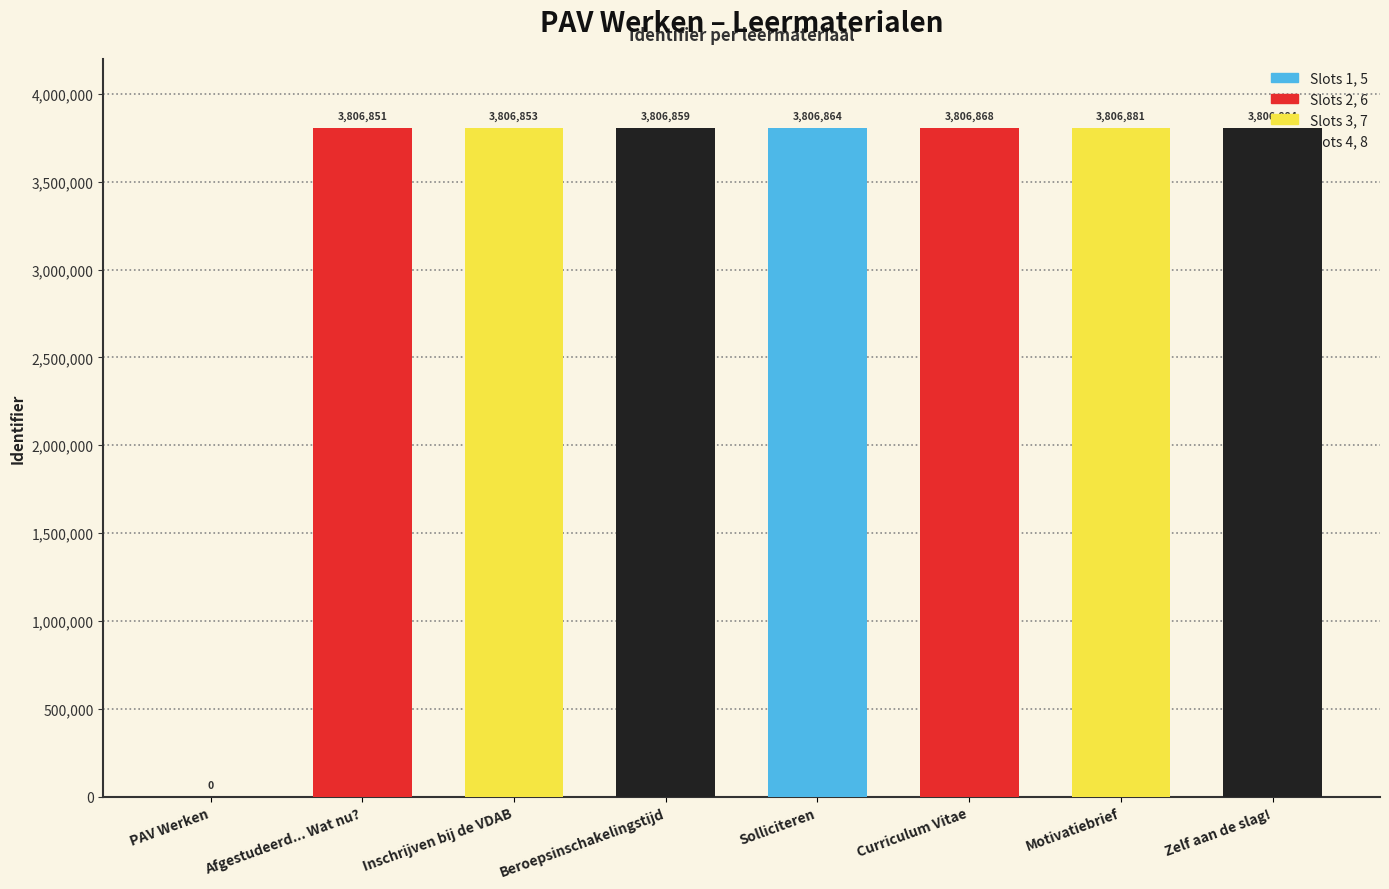

True or false: the data shows -1951945 at PAV Werken.

False